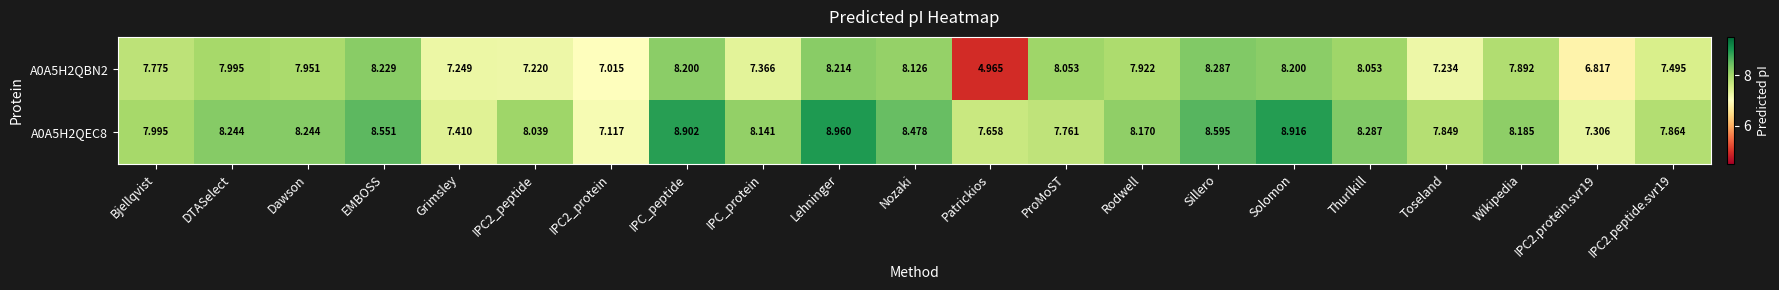

Which category has the lowest value across all series?

Patrickios